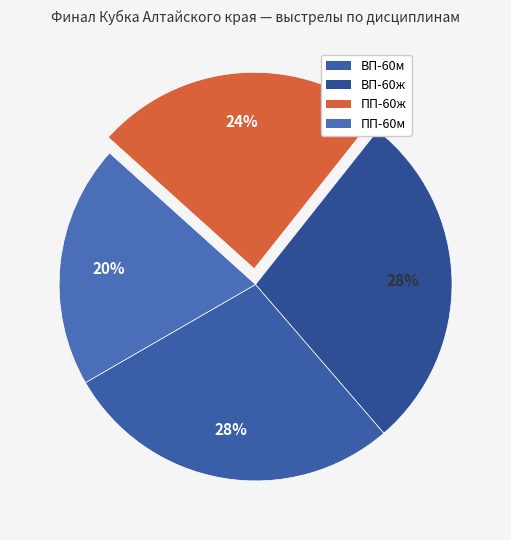

Is ВП-60м the majority of the pie?

No